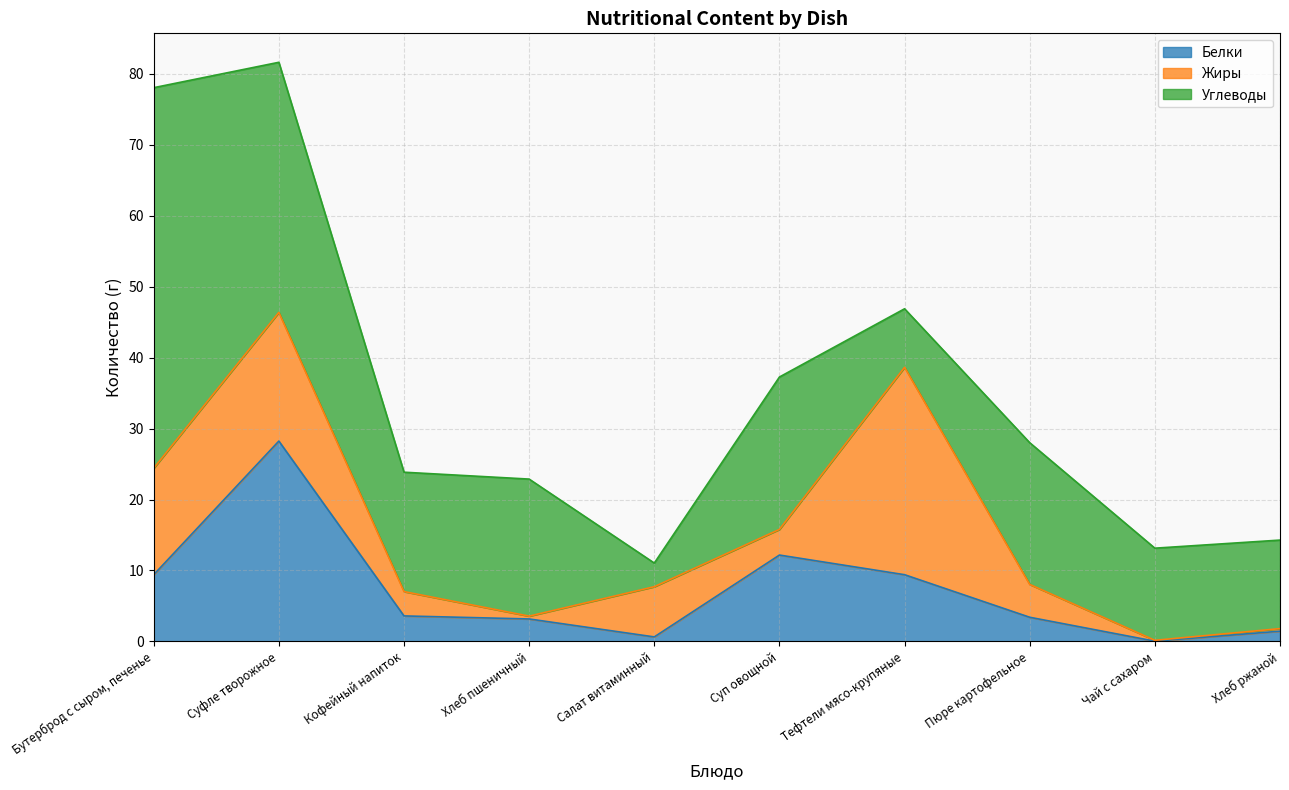

True or false: Белки and Жиры intersect in this chart.

True